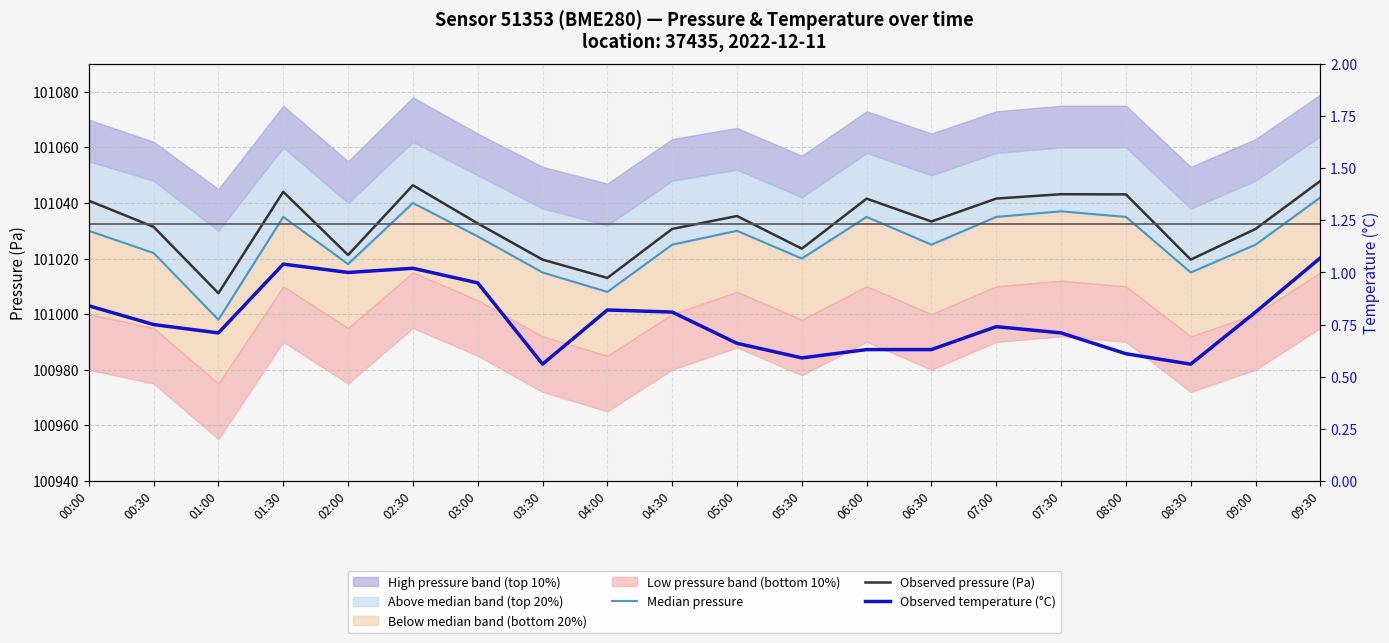

What is the difference between the highest and lowest values at 03:00?

101031.7